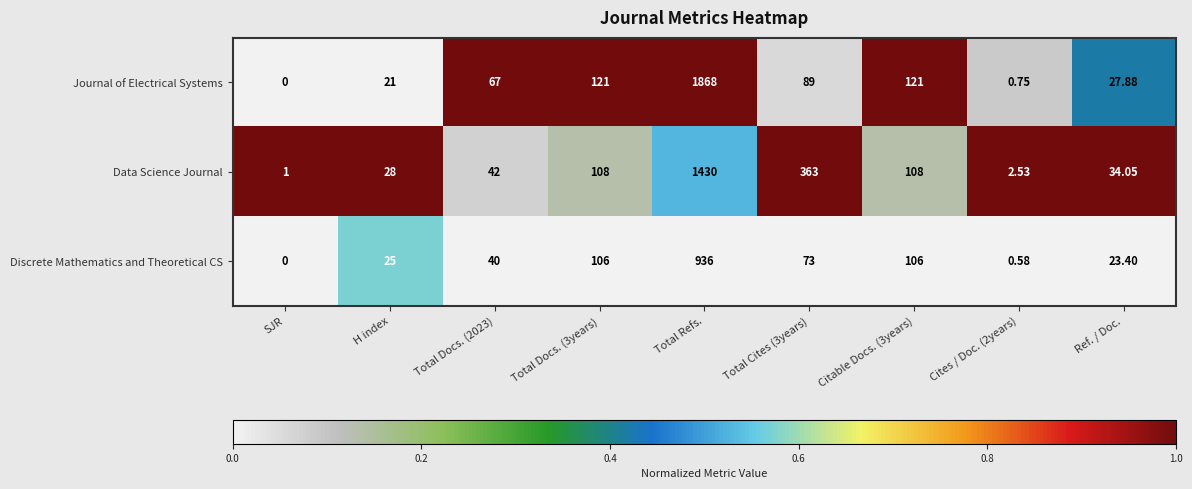

Which series has the largest total across all categories?

Journal of Electrical Systems